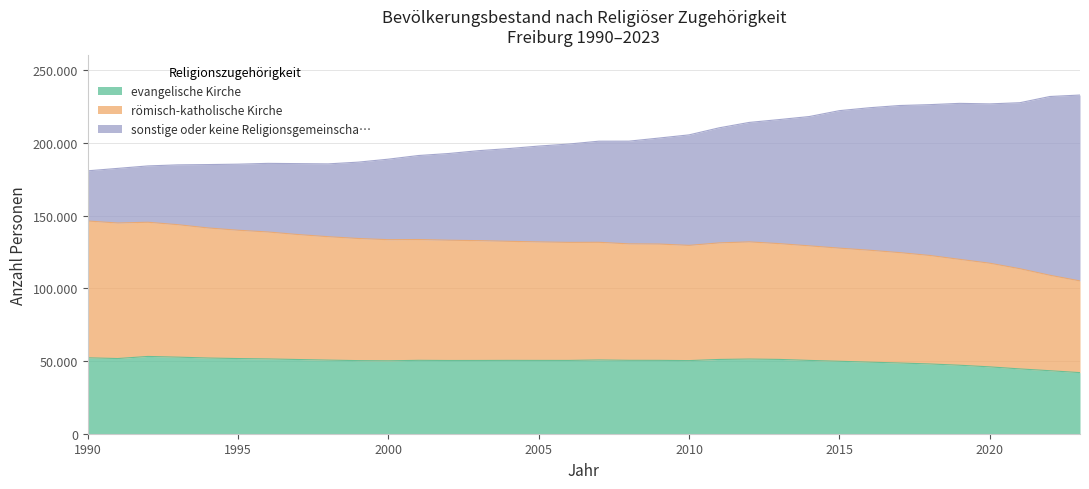

Which series has the largest total across all categories?

sonstige oder keine Religionsgemeinscha…